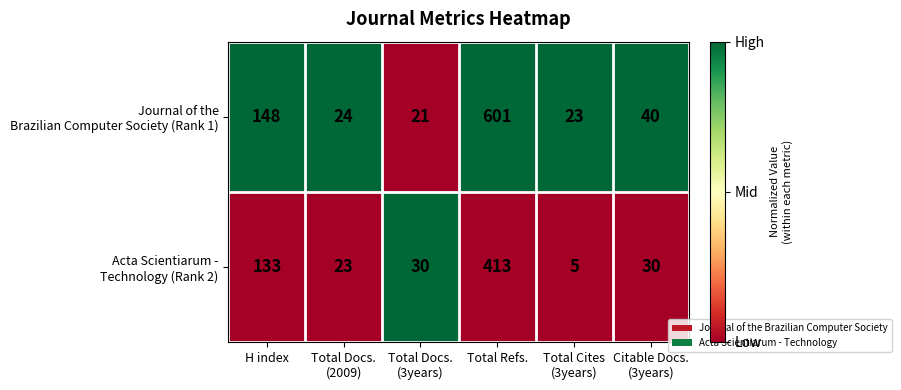

What is the maximum value shown in the chart?

601